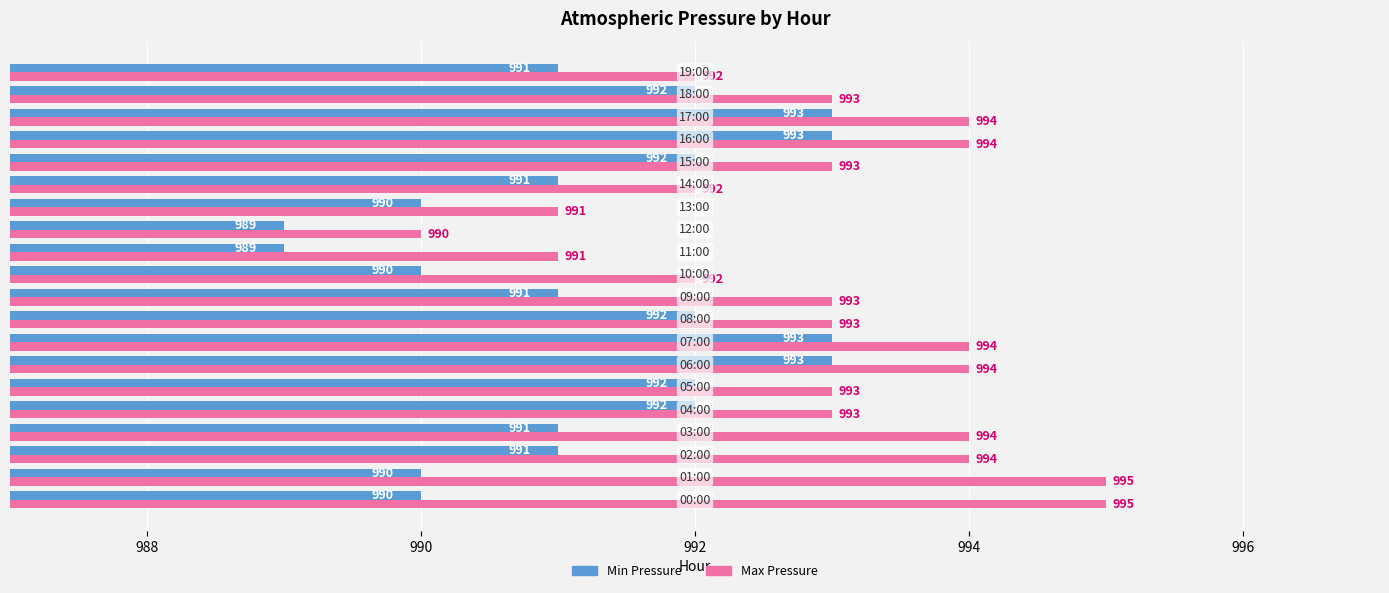

What is the difference between the maximum and second lowest values in the Max Pressure series?

4